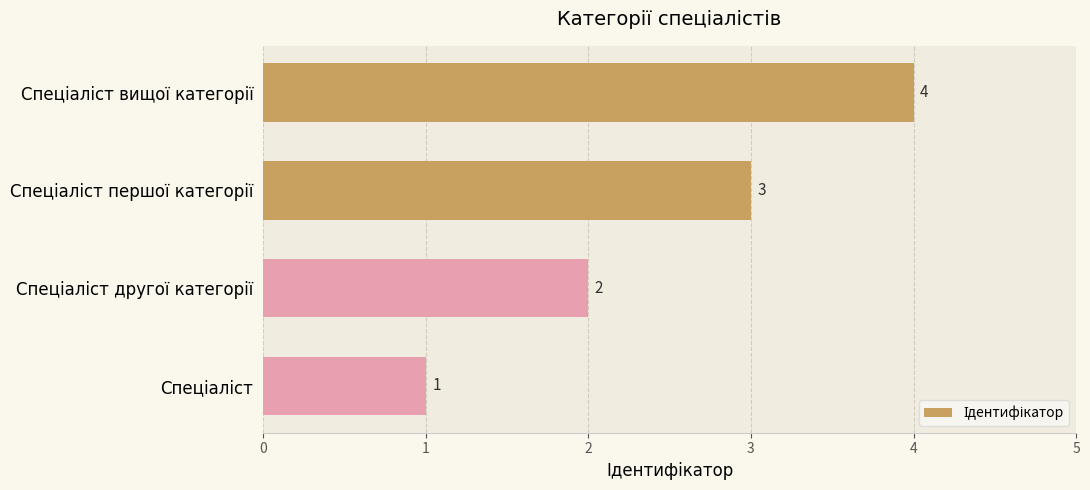

What is the maximum value shown in the chart?

4